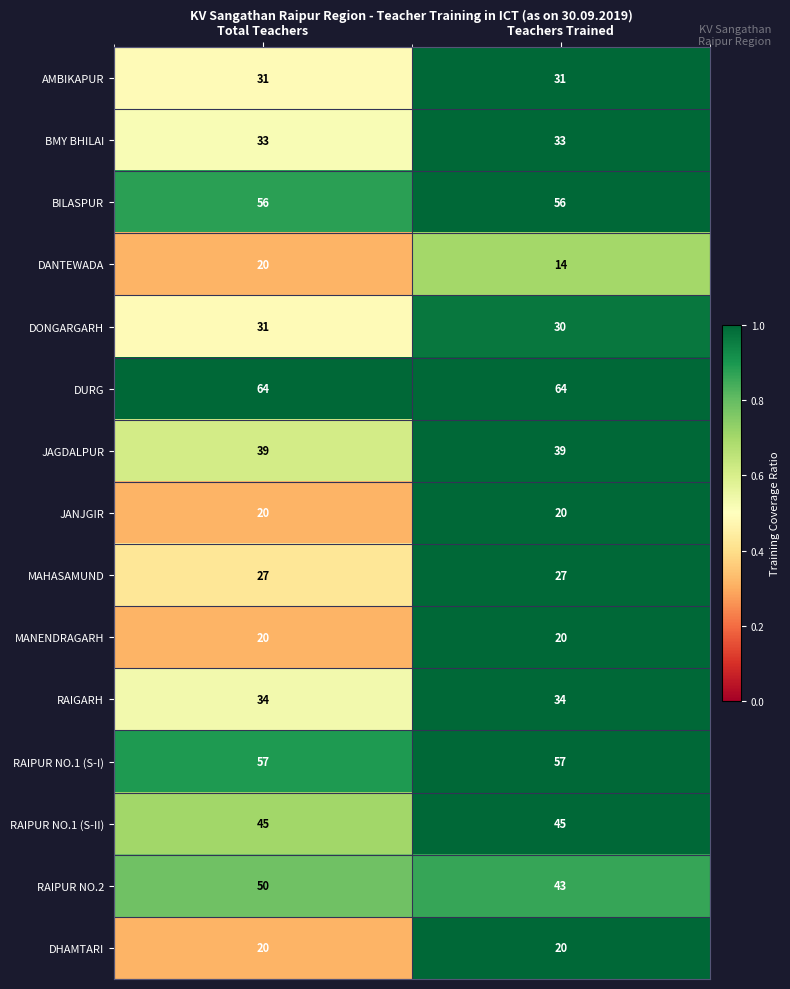

What is the smallest value displayed?

14